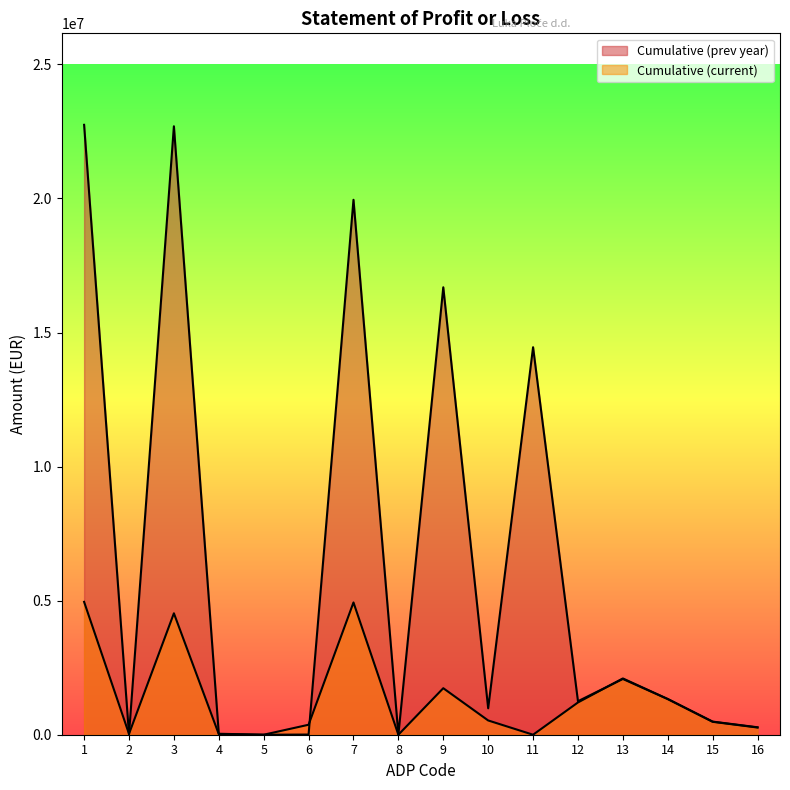

In Cumulative (current), how many points are lower than both neighbors (excluding endpoints)?

4